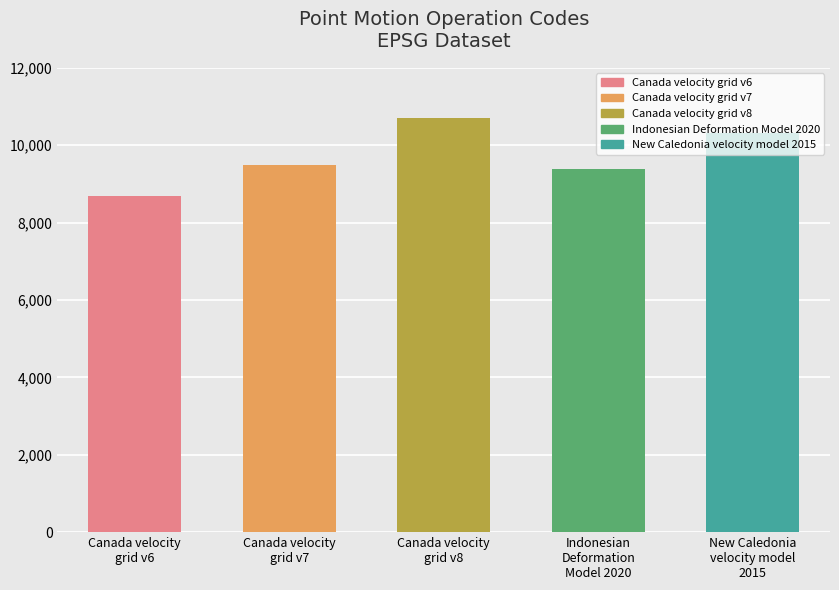

What is the value of the 2nd bar from the left?

9483